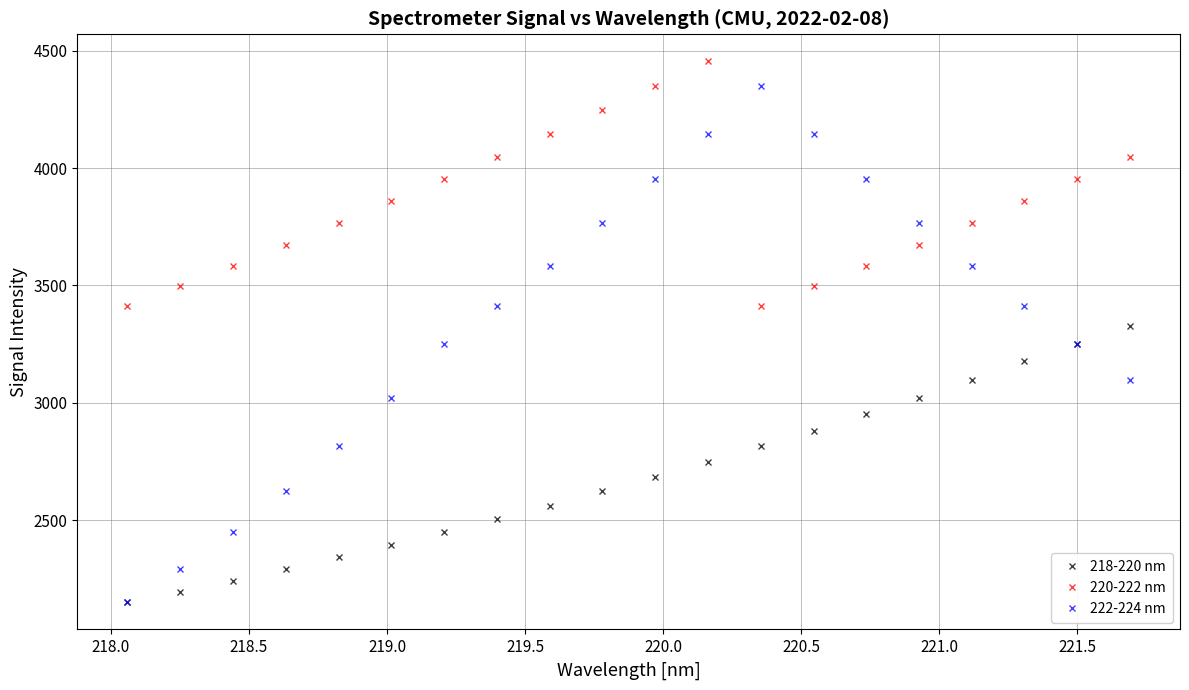

What is the minimum value for 218-220 nm?

2148.9